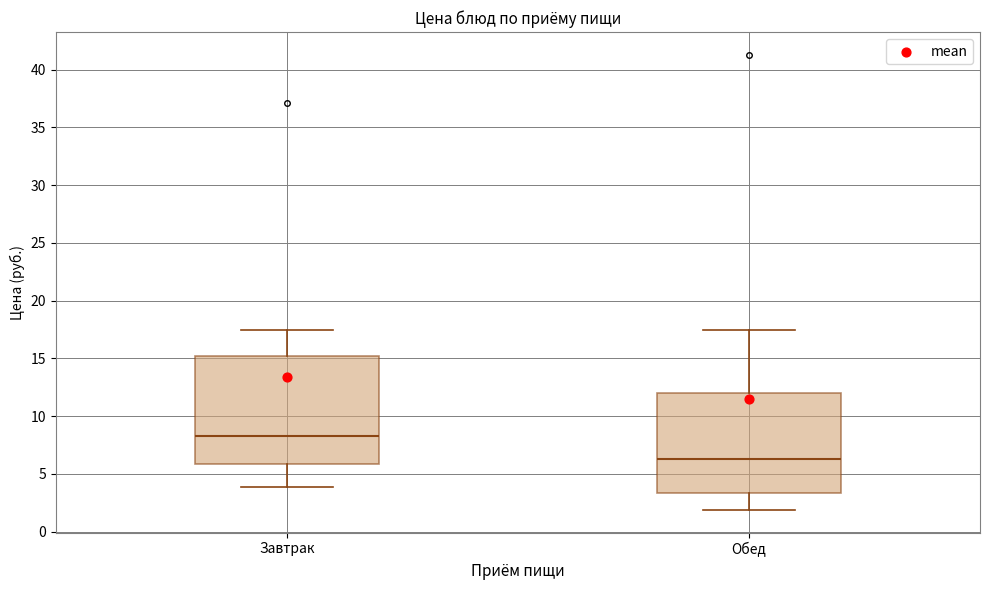

Comparing the boxes themselves (not the whiskers), which one is the tallest?

Завтрак